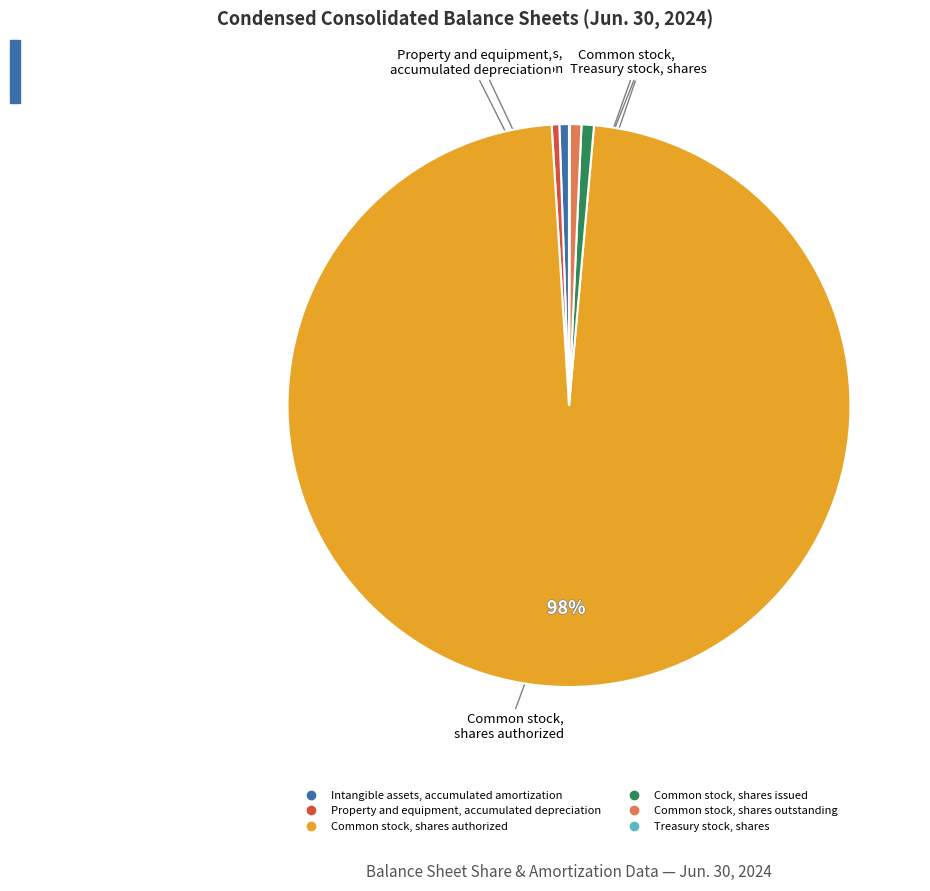

Is it true that Common stock, shares issued is 1% of the pie?

True